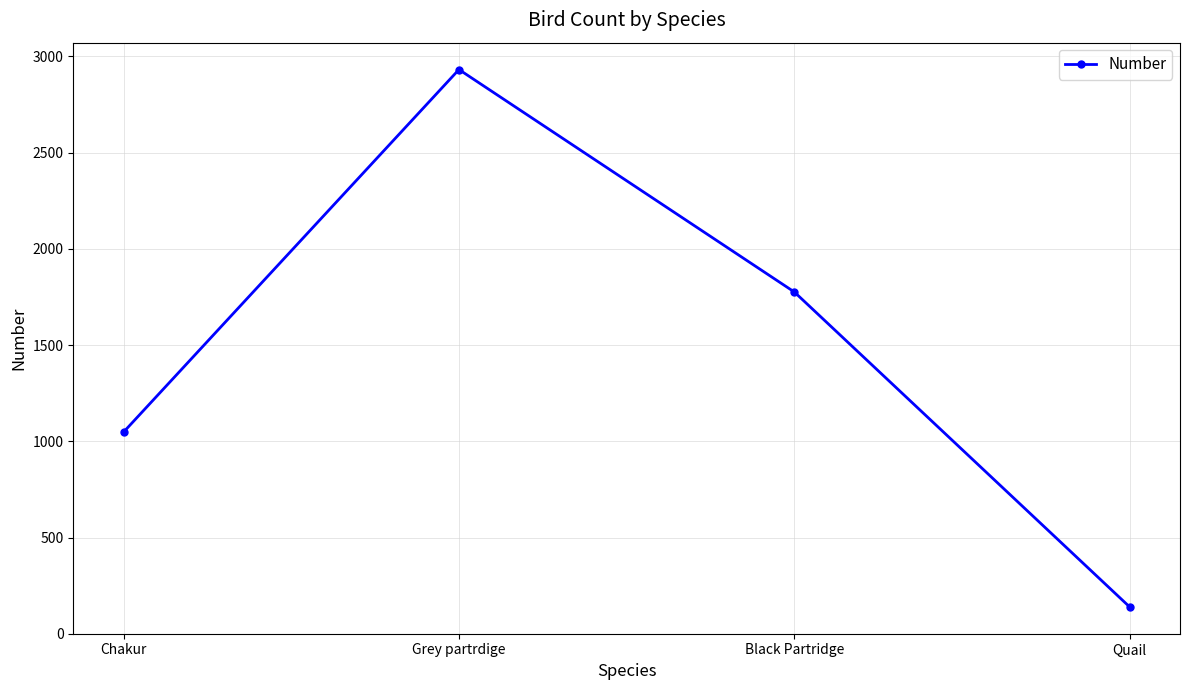

List the labels in order of value, smallest first.

Quail, Chakur, Black Partridge, Grey partrdige